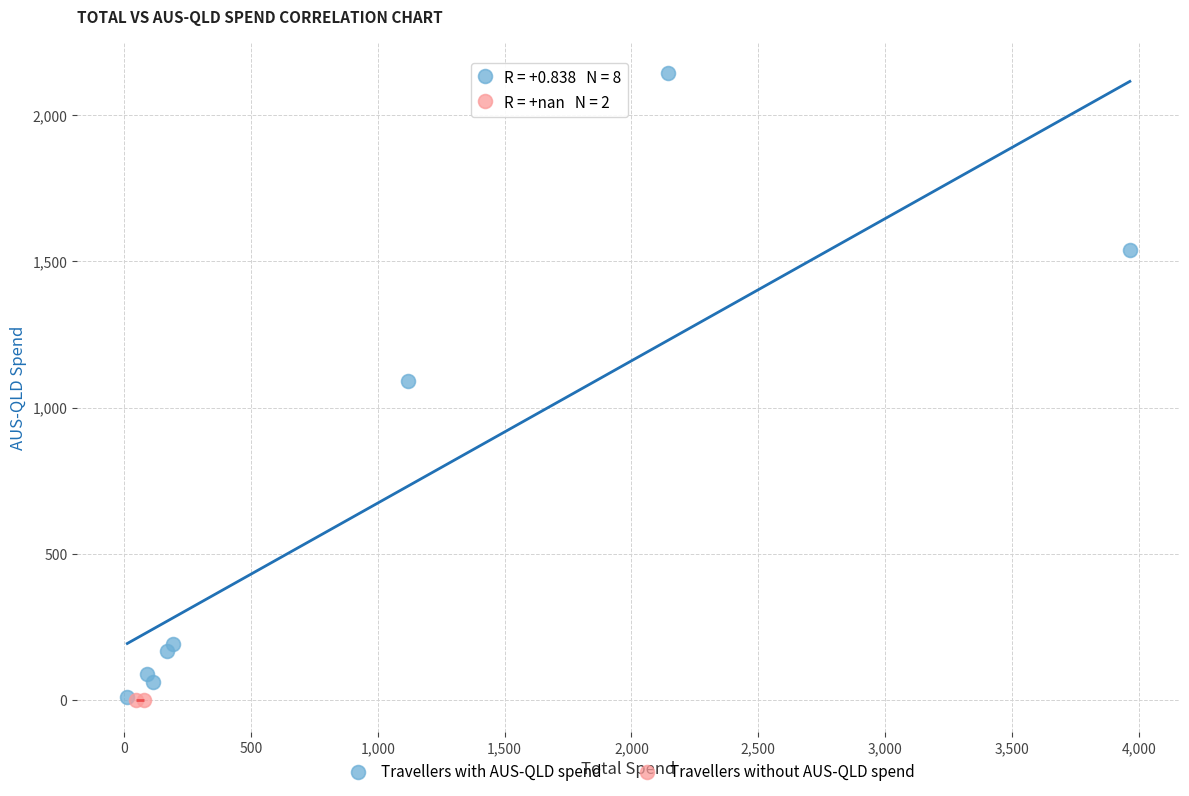

What are all the series names shown in the legend?

Travellers with AUS-QLD spend, Travellers without AUS-QLD spend